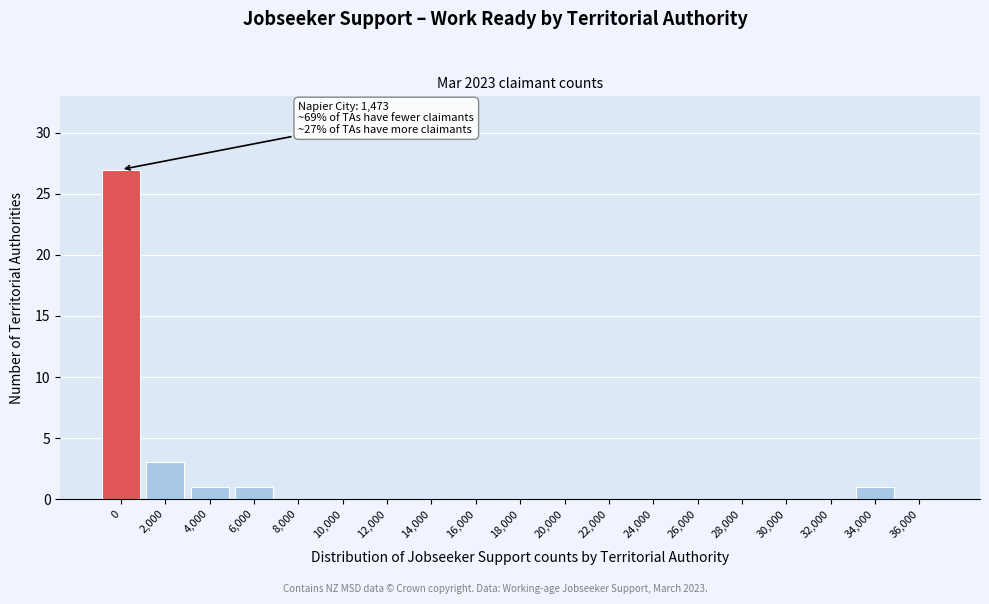

Reading left to right, list all the values displayed in this chart.

0=27	2,000=3	4,000=1	6,000=1	8,000=0	10,000=0	12,000=0	14,000=0	16,000=0	18,000=0	20,000=0	22,000=0	24,000=0	26,000=0	28,000=0	30,000=0	32,000=0	34,000=1	36,000=0